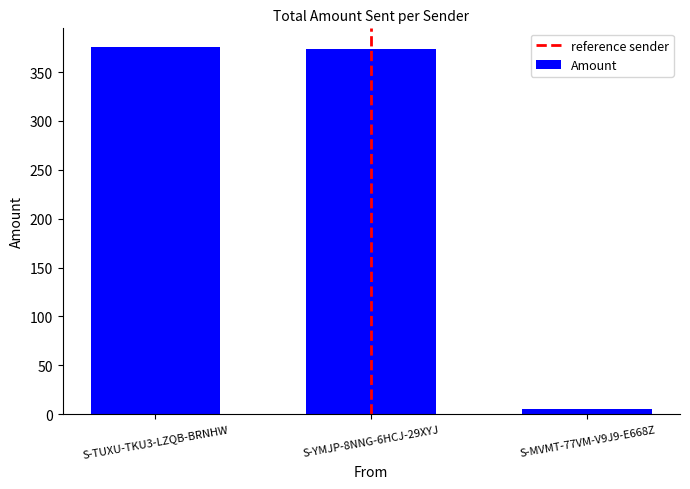

What value does the data have at S-YMJP-8NNG-6HCJ-29XYJ?

373.4